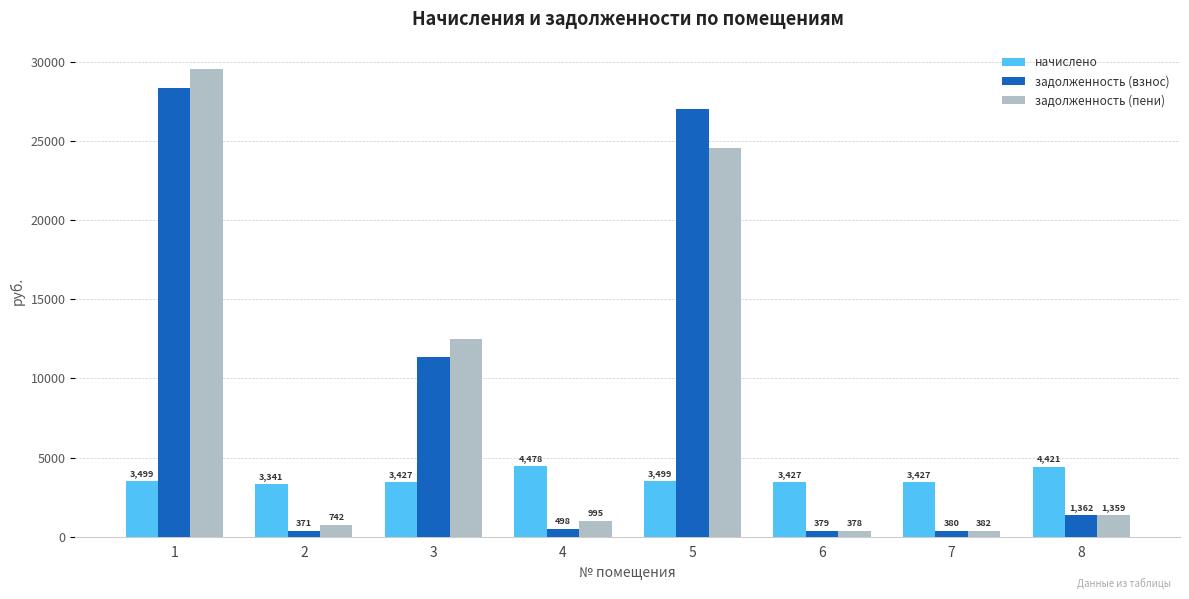

What is the sum of all задолженность (взнос) values?

69729.6